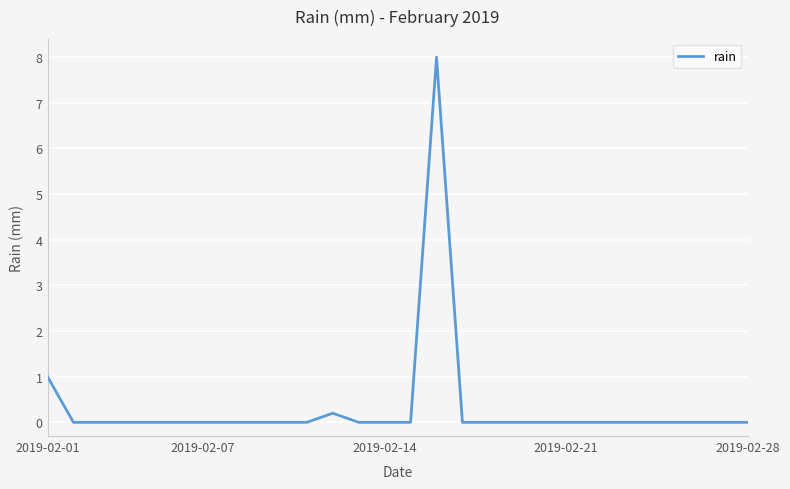

What is the greatest value displayed?

8.0